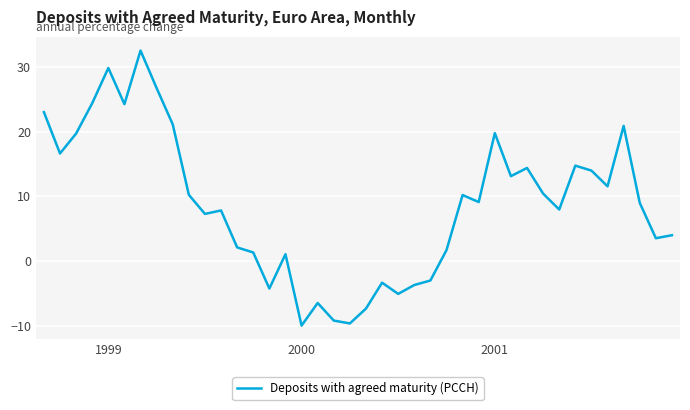

What is the difference between the maximum and minimum values?

42.6